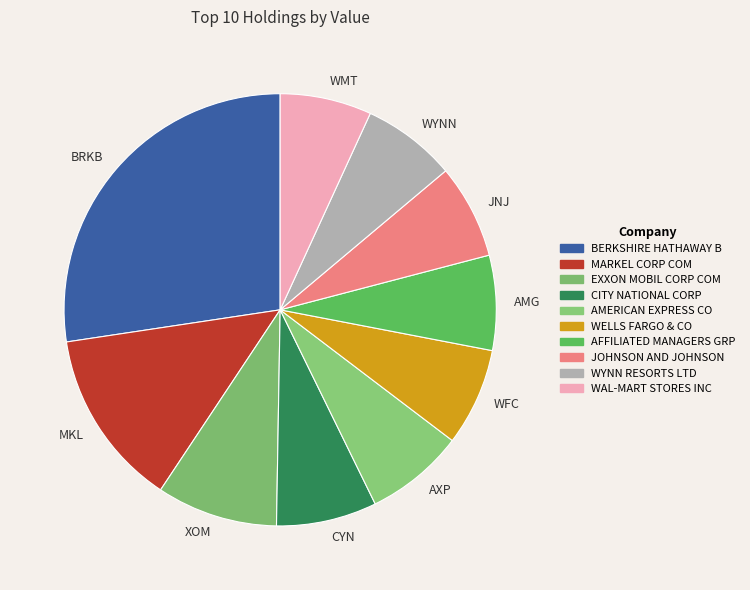

The WYNN slice represents 7% of the pie. True or false?

True